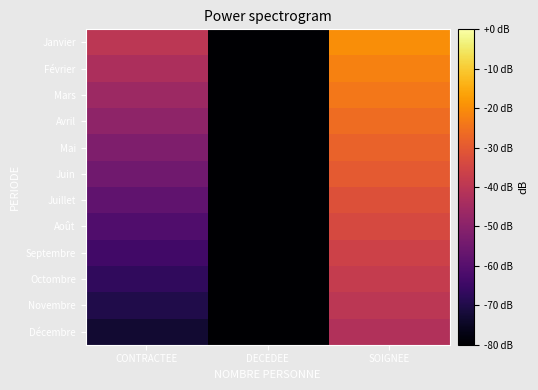

At SOIGNEE, list the series in order from largest to smallest.

Janvier, Février, Mars, Avril, Mai, Juin, Juillet, Août, Septembre, Octombre, Novembre, Décembre